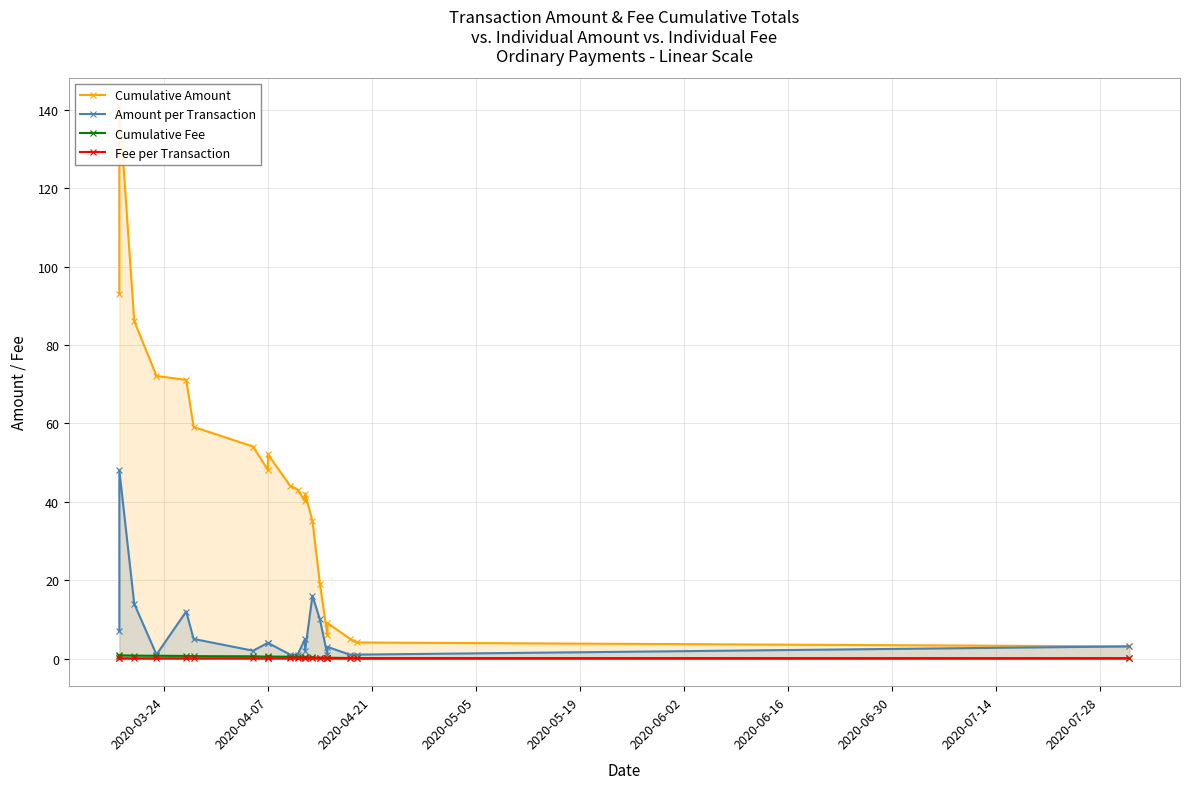

How many data points does each series have?

20